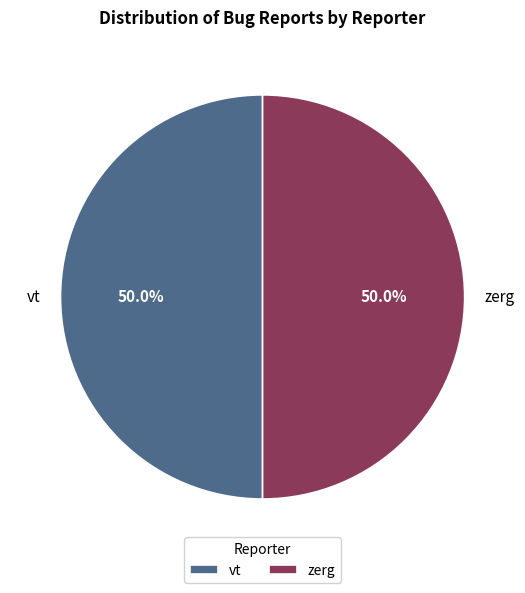

To the nearest percent, what portion does zerg represent?

50%